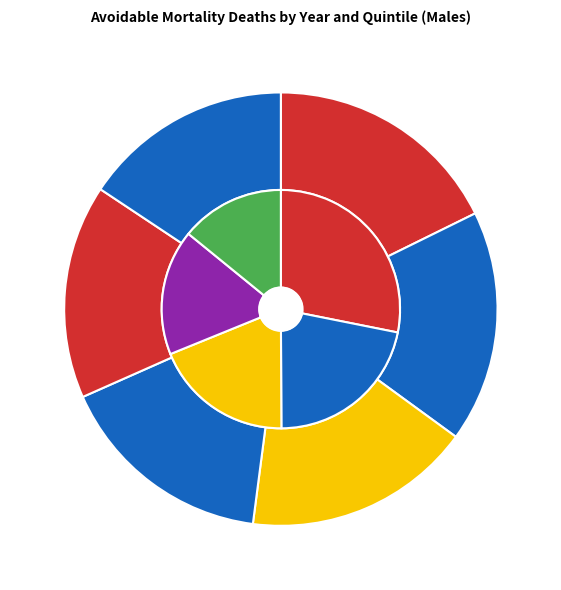

Count the number of slices in the pie.

6